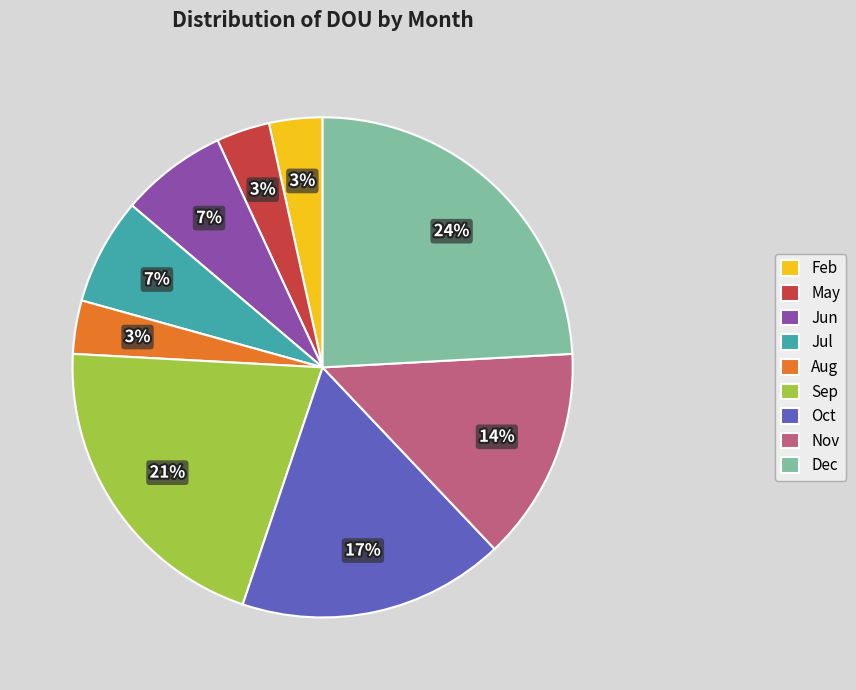

What is the largest slice in the pie chart?

Dec